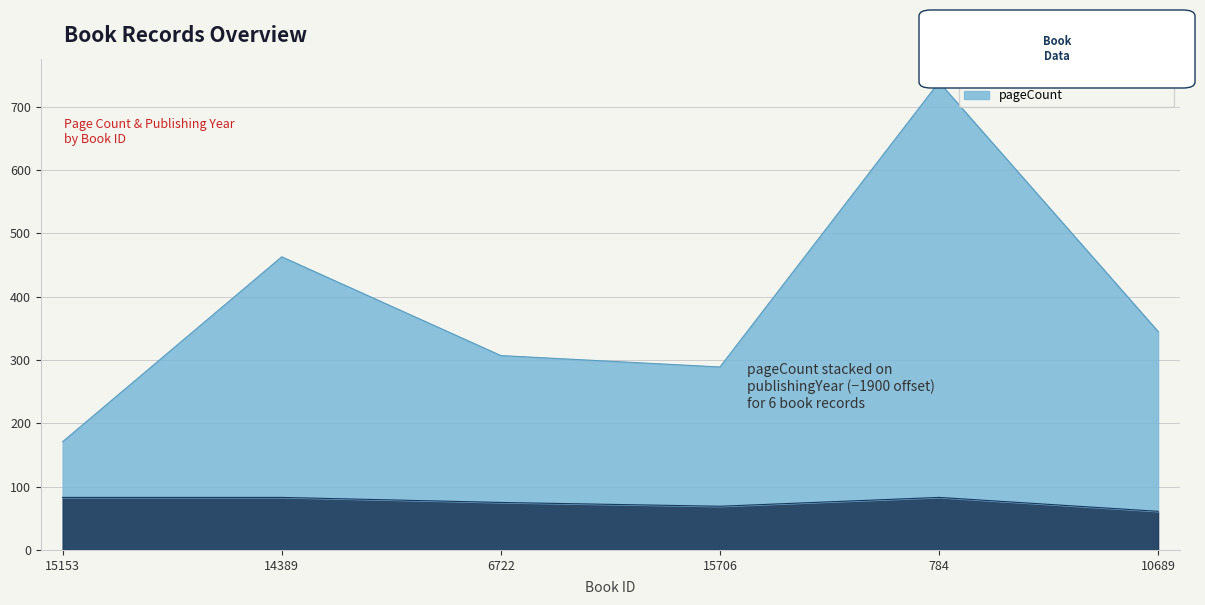

The value of pageCount at 784 is 302. True or false?

False